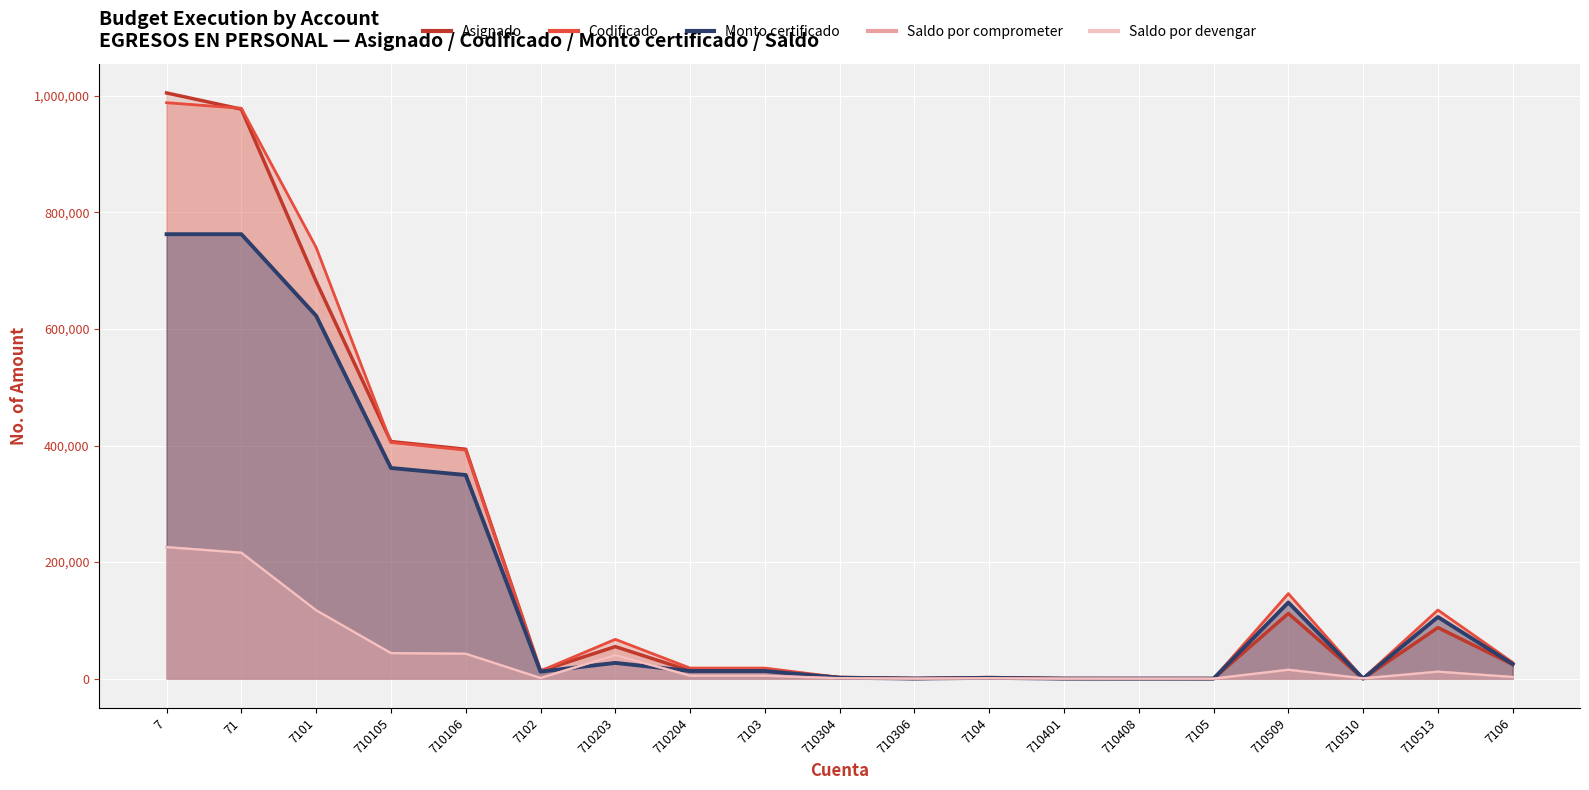

Reading left to right, list all the values displayed in this chart.

Asignado: 1005062.7	977255.3	681645.9	406828.0	393664.0	13164.0	54950.7	13534.6	13534.6	2095.0	240.0	1855.0	265.0	100.0	165.0	111887.7	0.0	87599.7	24288.0
Codificado: 988342.3	978742.3	739915.8	405291.6	392127.6	13164.0	67444.7	18129.5	18129.5	2124.0	252.5	1871.5	100.0	100.0	0.0	145962.0	490.5	117696.0	27775.5
Monto certificado: 762684.7	762684.7	622608.9	361515.4	349448.4	12067.0	27011.8	13104.5	13104.5	1523.6	201.0	1322.6	70.5	70.5	0.0	130715.0	0.0	105738.5	24976.5
Saldo por comprometer: 225657.6	216057.6	117306.9	43776.2	42679.2	1097.0	40432.9	5025.0	5025.0	600.4	51.5	548.9	29.5	29.5	0.0	15247.1	490.5	11957.5	2799.0
Saldo por devengar: 225657.6	216057.6	117306.9	43776.2	42679.2	1097.0	40432.9	5025.0	5025.0	600.4	51.5	548.9	29.5	29.5	0.0	15247.1	490.5	11957.5	2799.0